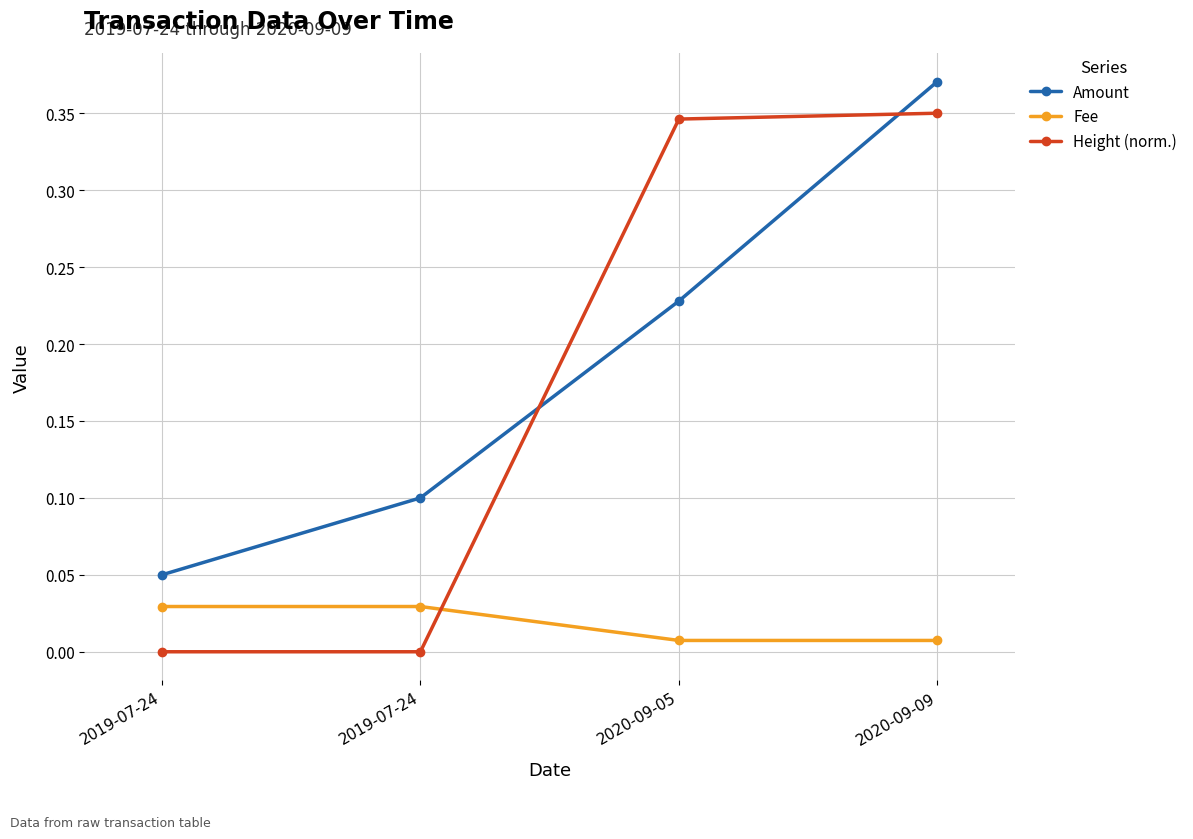

How many lines are shown in the chart?

3